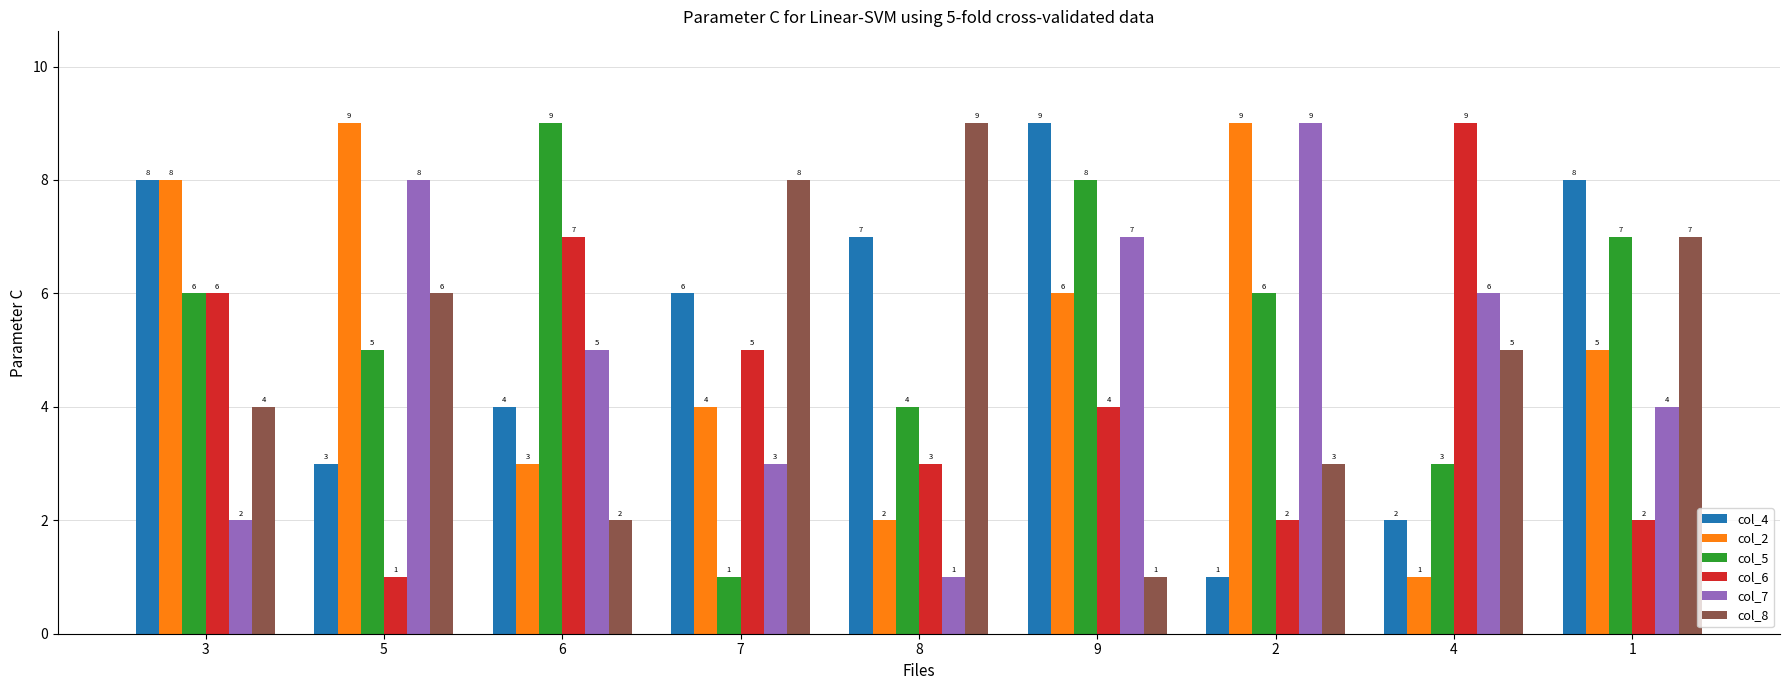

What is the sum of the col_7 values at 6 and 3?

7